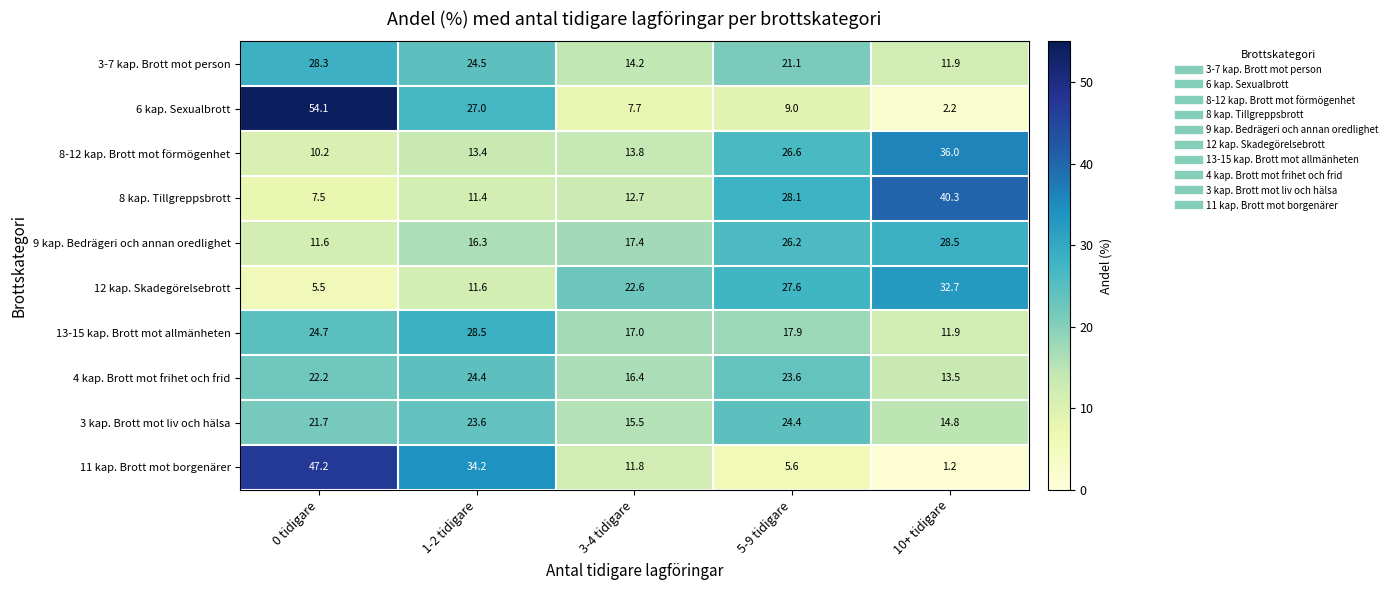

What is the sum of the 13-15 kap. Brott mot allmänheten values at 3-4 tidigare and 0 tidigare?

41.7